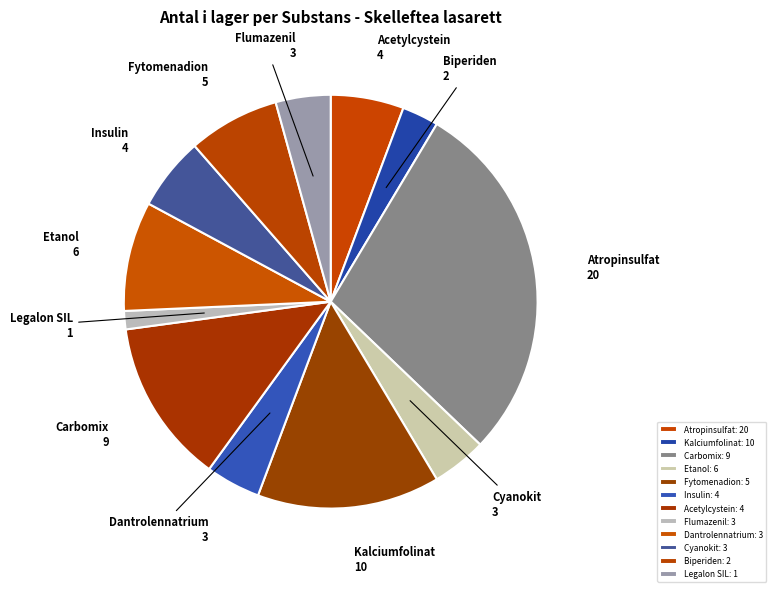

Approximately how many times larger is the value at Cyanokit compared to Kalciumfolinat?

0.3